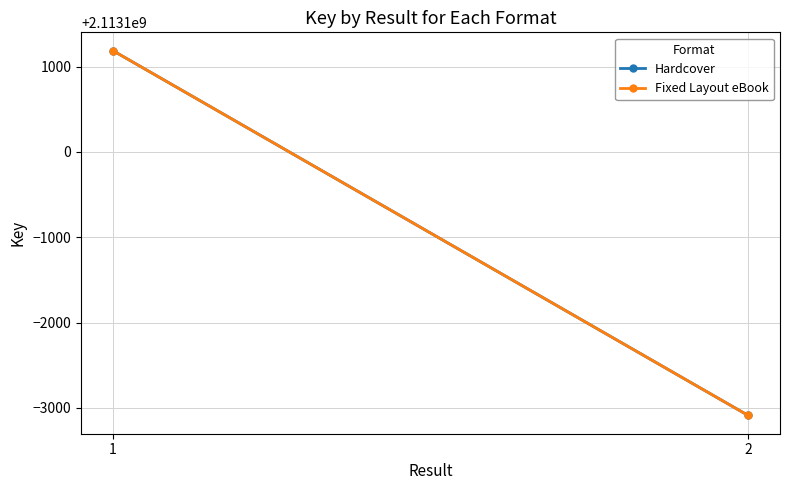

What is the lowest value of the Fixed Layout eBook series?

2113096910